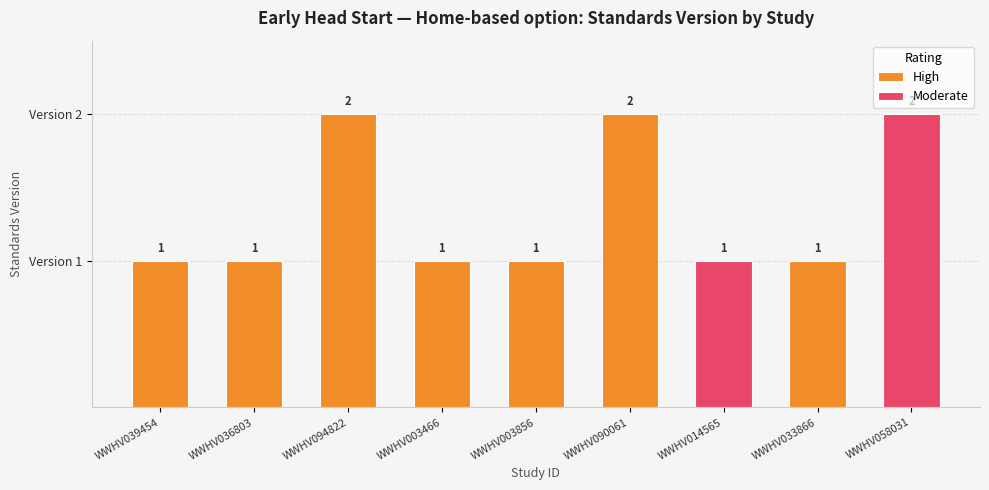

Reading left to right, list all the values displayed in this chart.

1	1	2	1	1	2	1	1	2